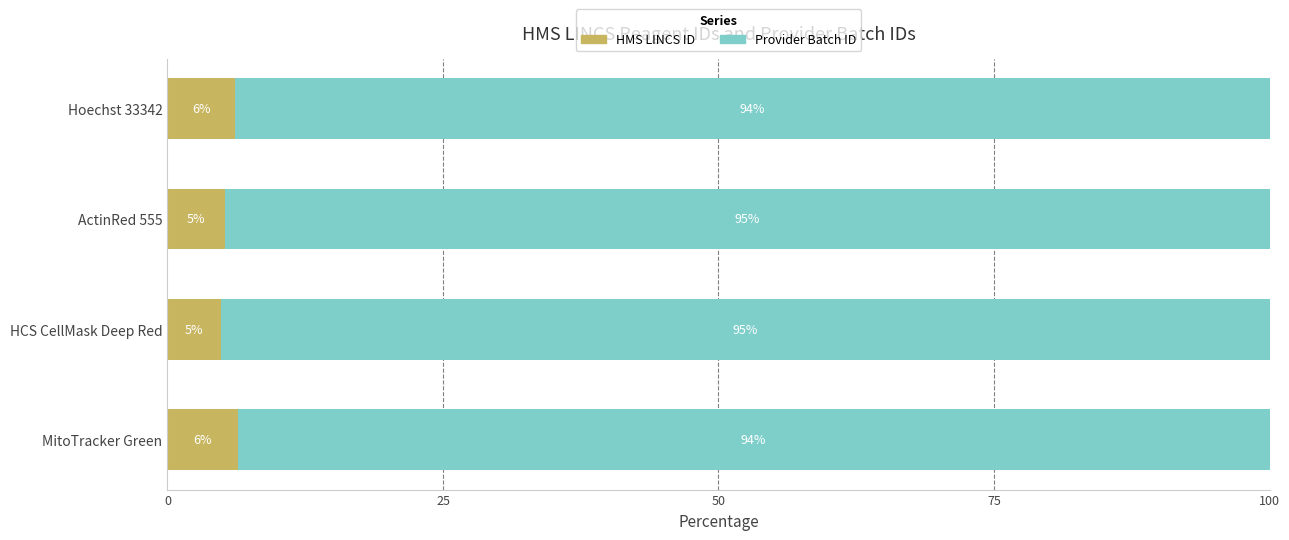

What is the total value across all series at ActinRed 555?

100.0